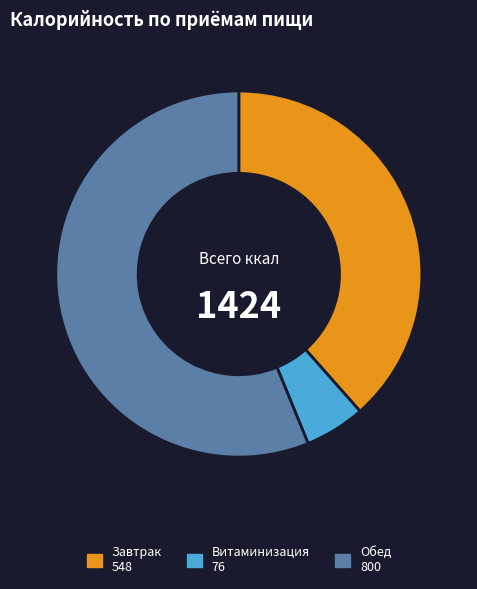

Is it true that Витаминизация 76 is 1% of the pie?

False